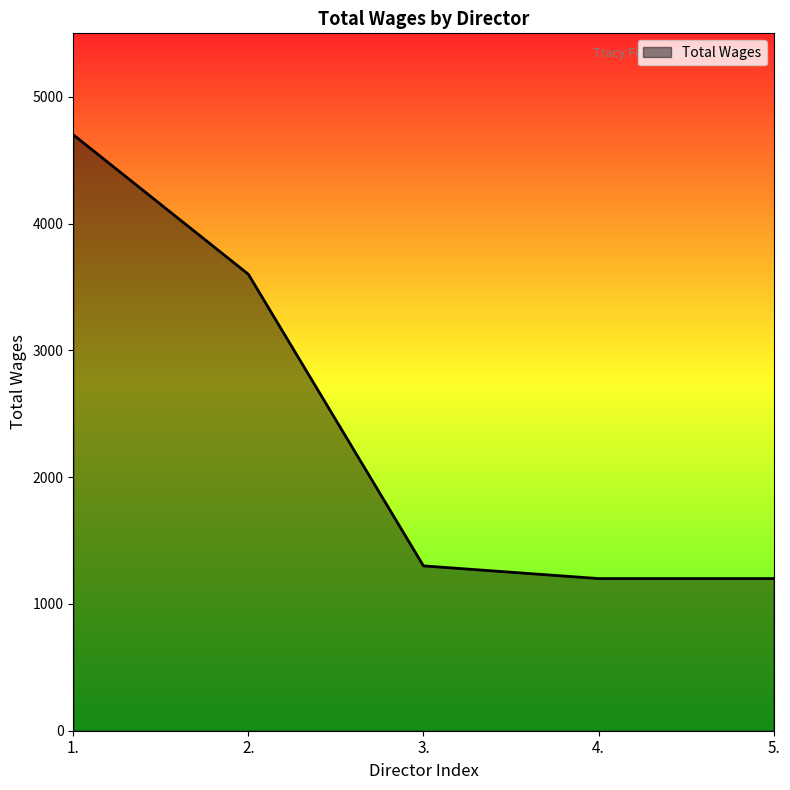

What position from the left is 2.?

2